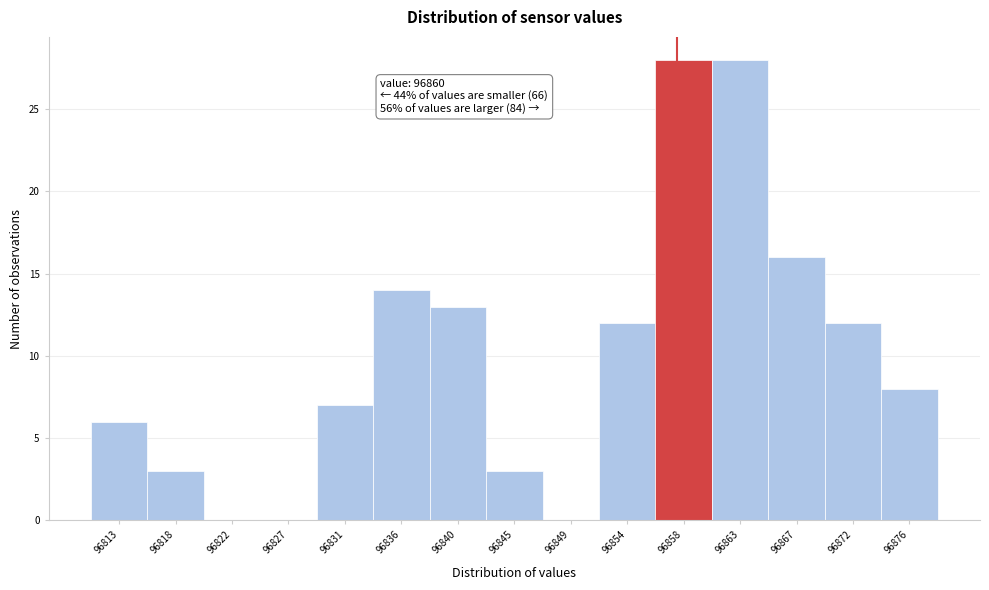

Reading left to right, what are all the values shown in this chart?

96813=6	96818=3	96822=0	96827=0	96831=7	96836=14	96840=13	96845=3	96849=0	96854=12	96858=28	96863=28	96867=16	96872=12	96876=8